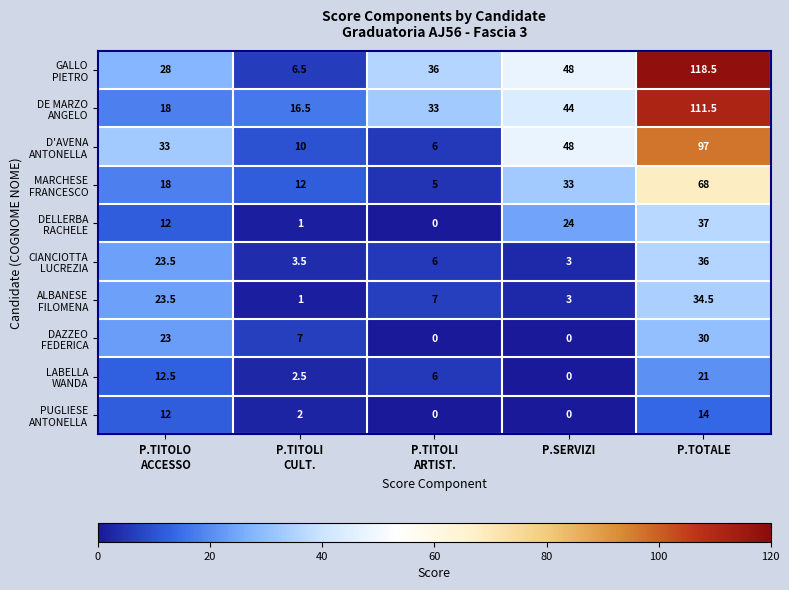

Which category has the highest value across all series?

P.TOTALE